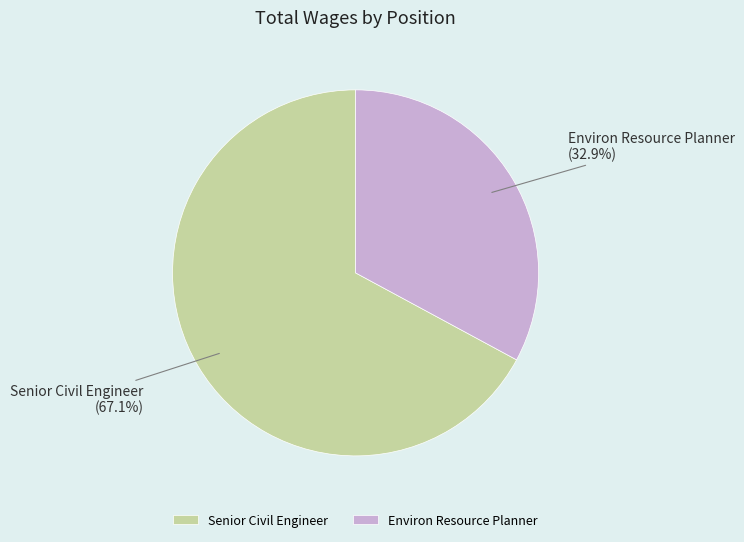

To the nearest percent, what is the combined percentage of Senior Civil Engineer and Environ Resource Planner?

100%